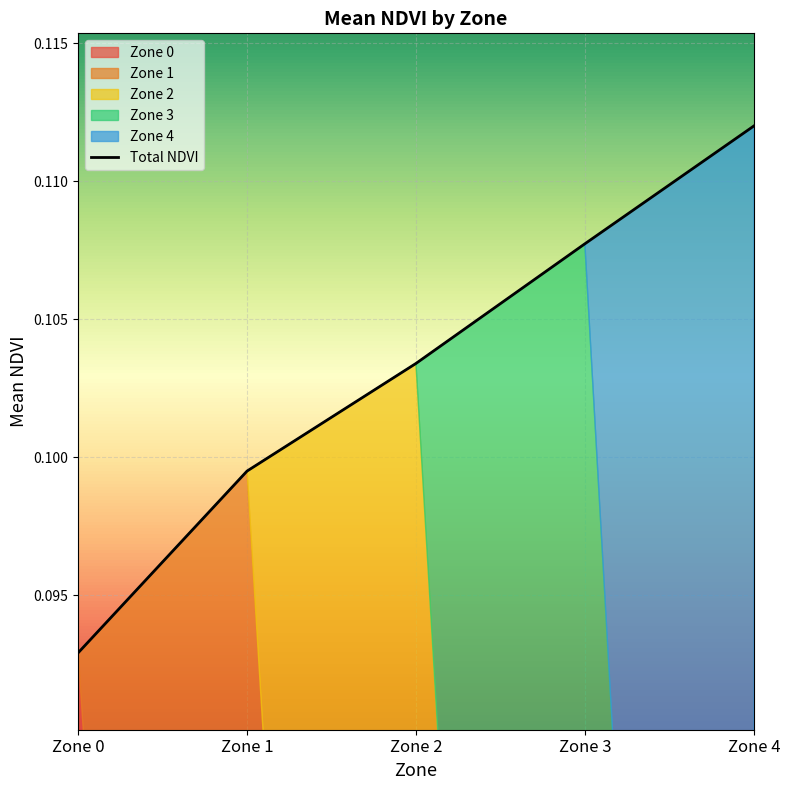

List the labels in order of value, largest first.

Zone 4, Zone 3, Zone 2, Zone 1, Zone 0